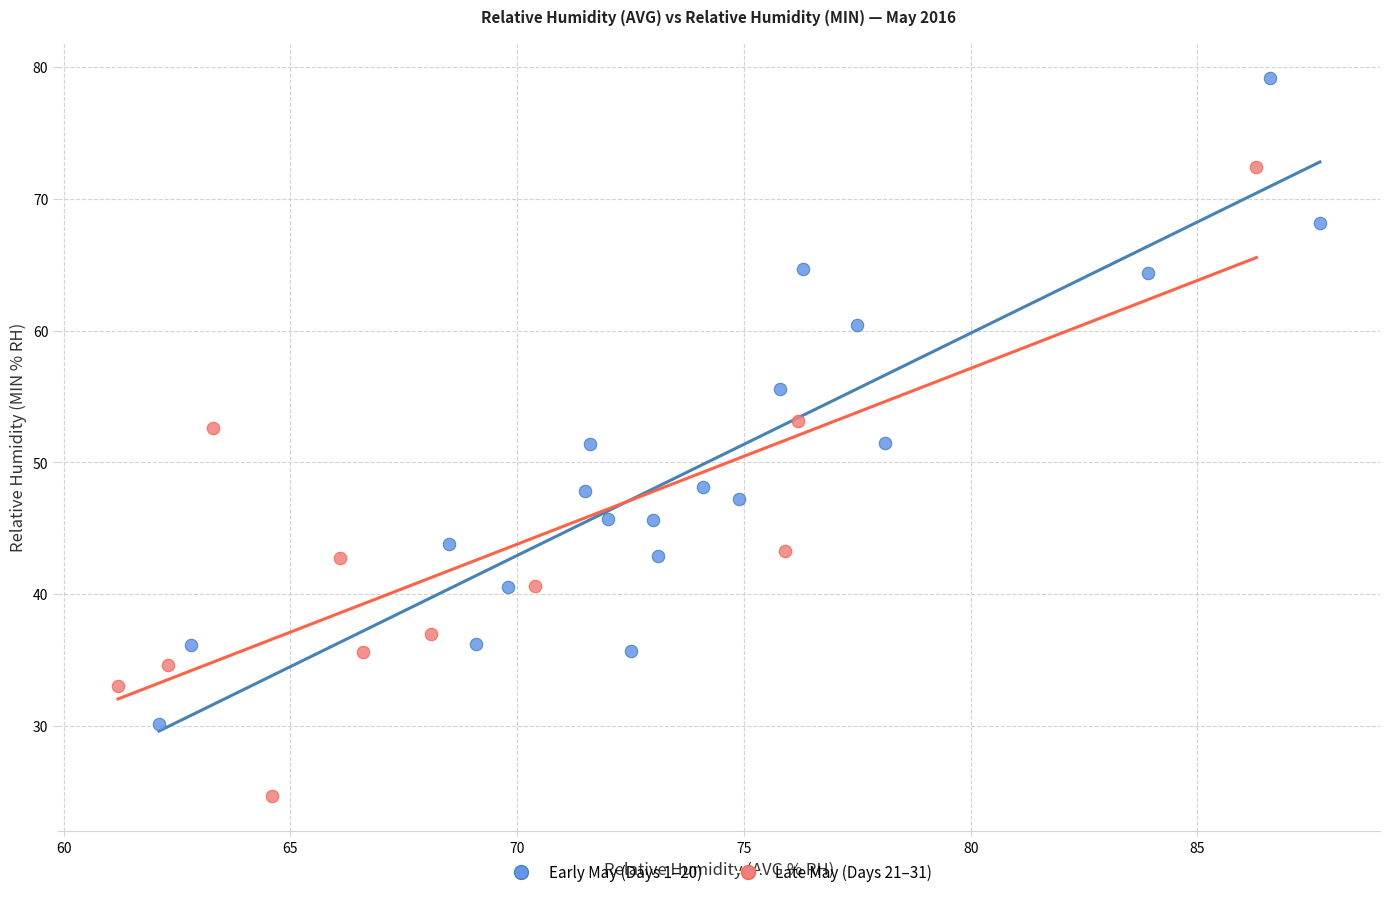

Which series reaches the minimum Y coordinate?

Late May (Days 21–31)